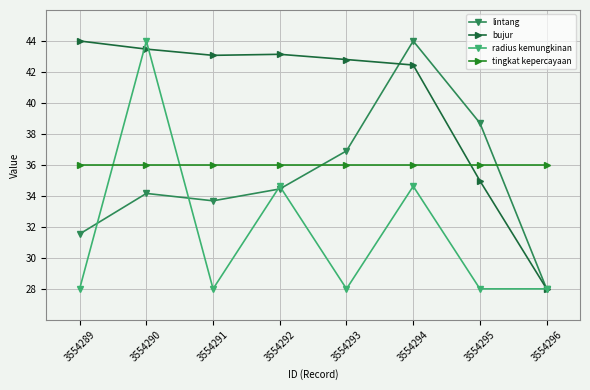

True or false: tingkat kepercayaan has a value of 7.4 at 3554290.

False